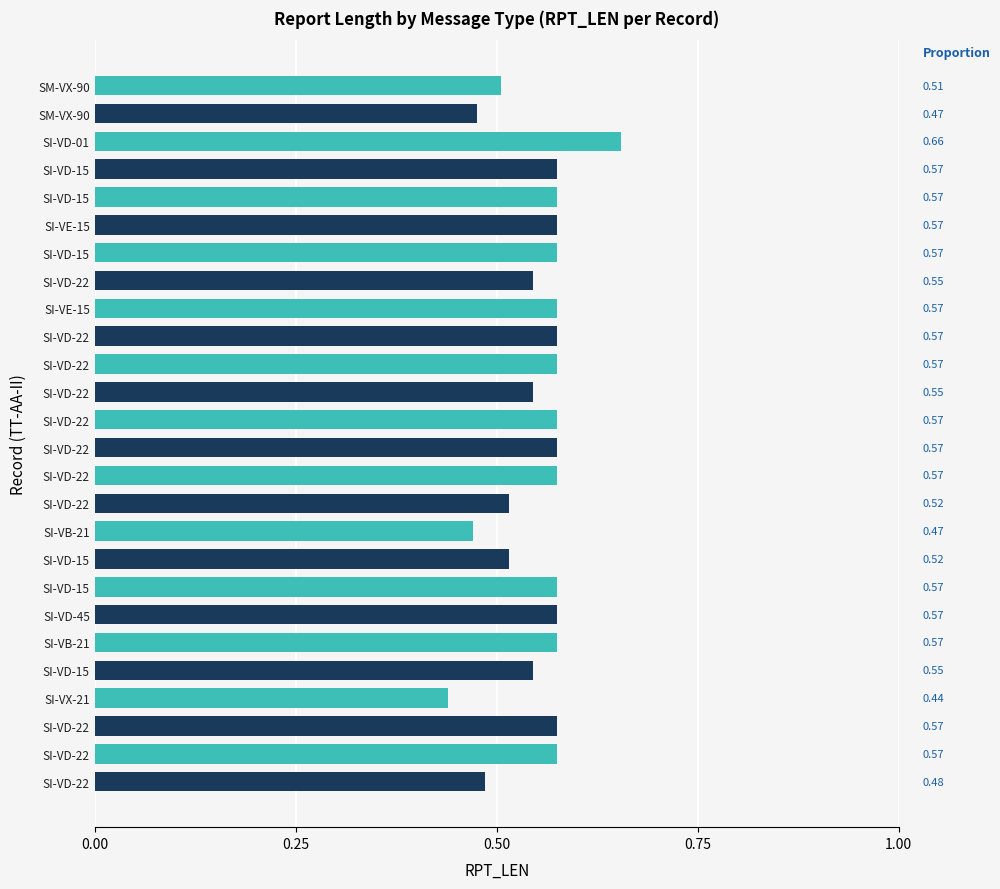

Are the bars horizontal?

Yes